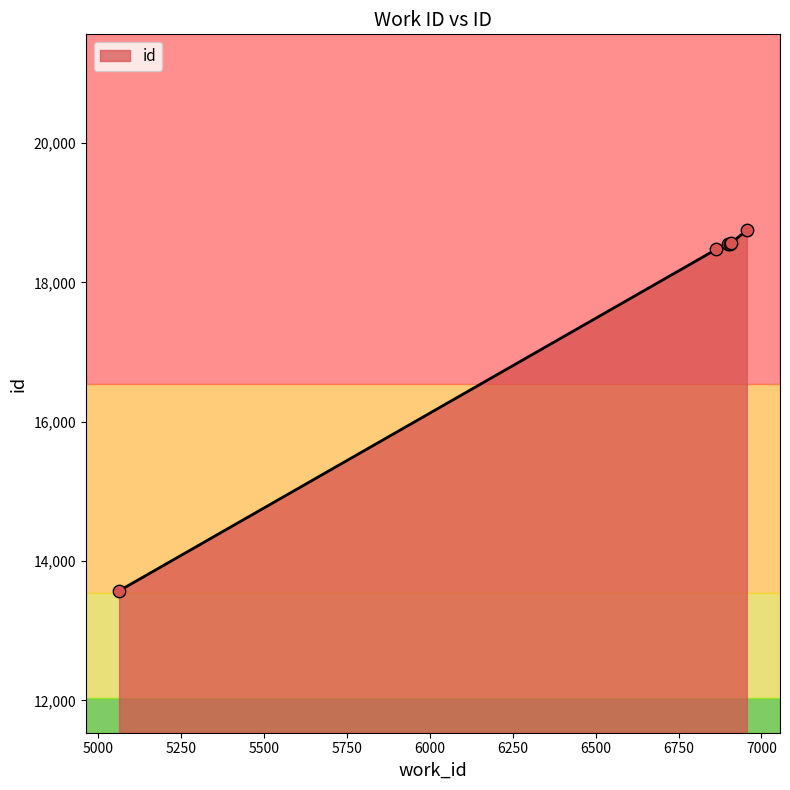

What is the greatest value displayed?

18747